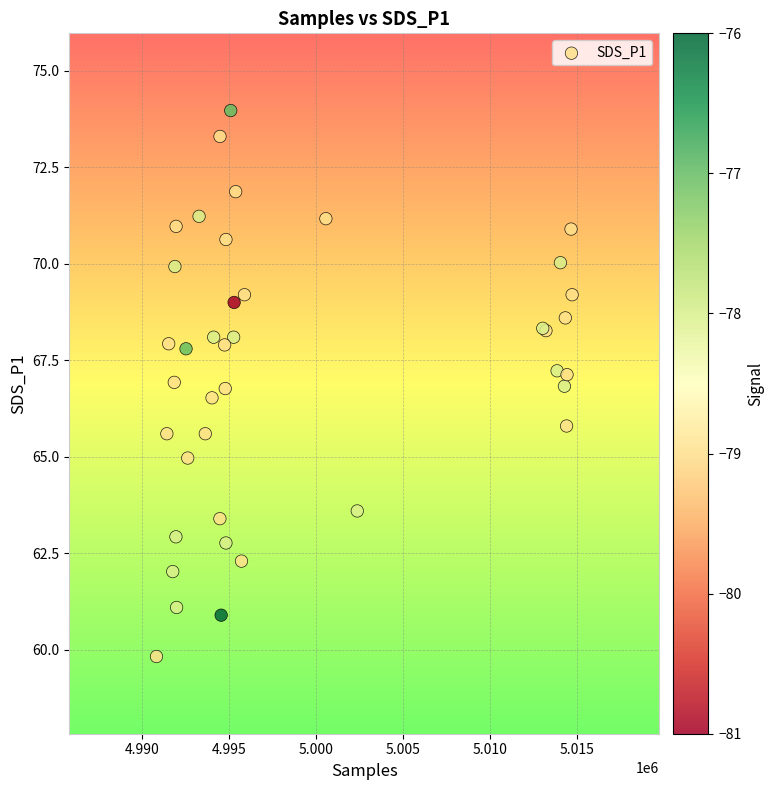

What Y value in the scatter plot is closest to 66?

65.8